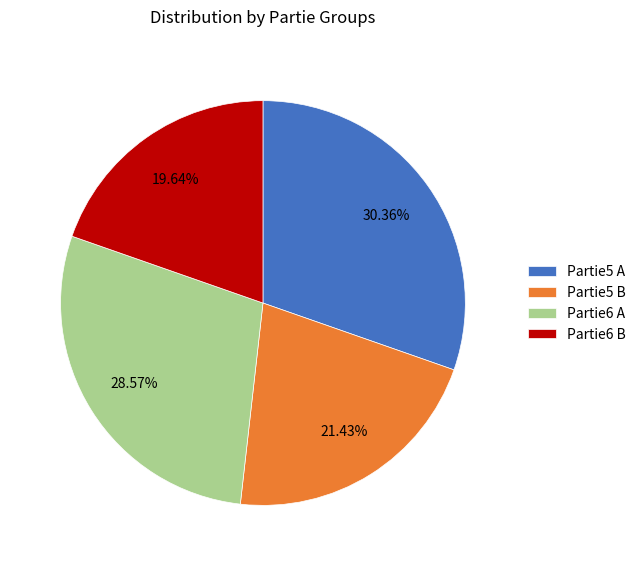

To the nearest percent, what is the difference between the largest and smallest slice percentages?

11%